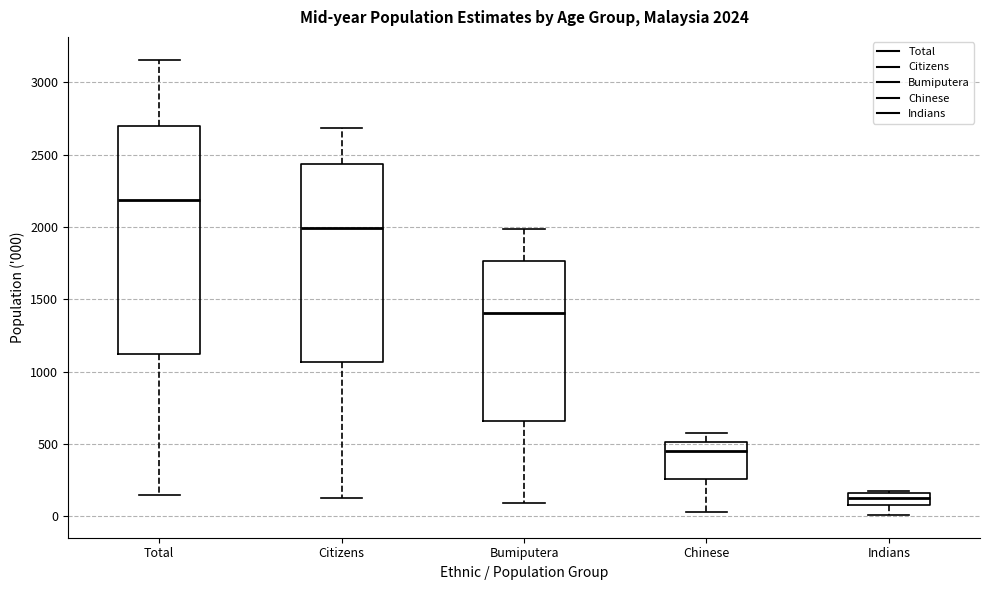

Which box's median line is the highest?

Total